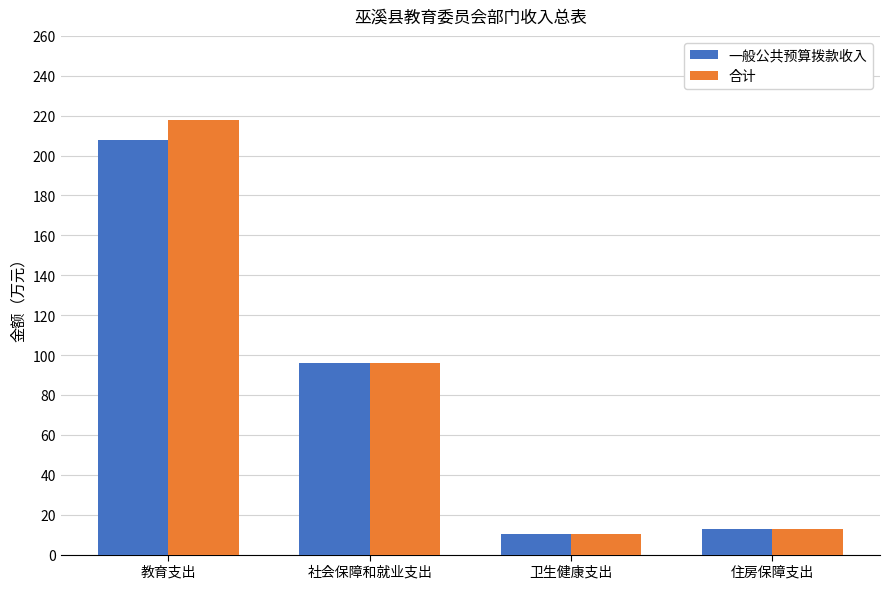

What is the average value of the 合计 series?

84.1